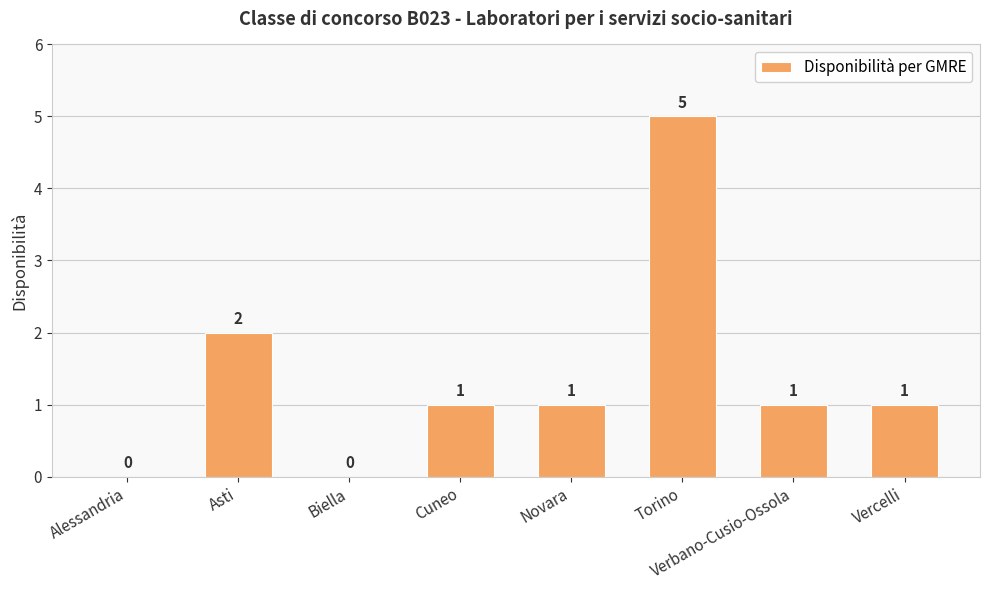

The value at Asti is 2. True or false?

True